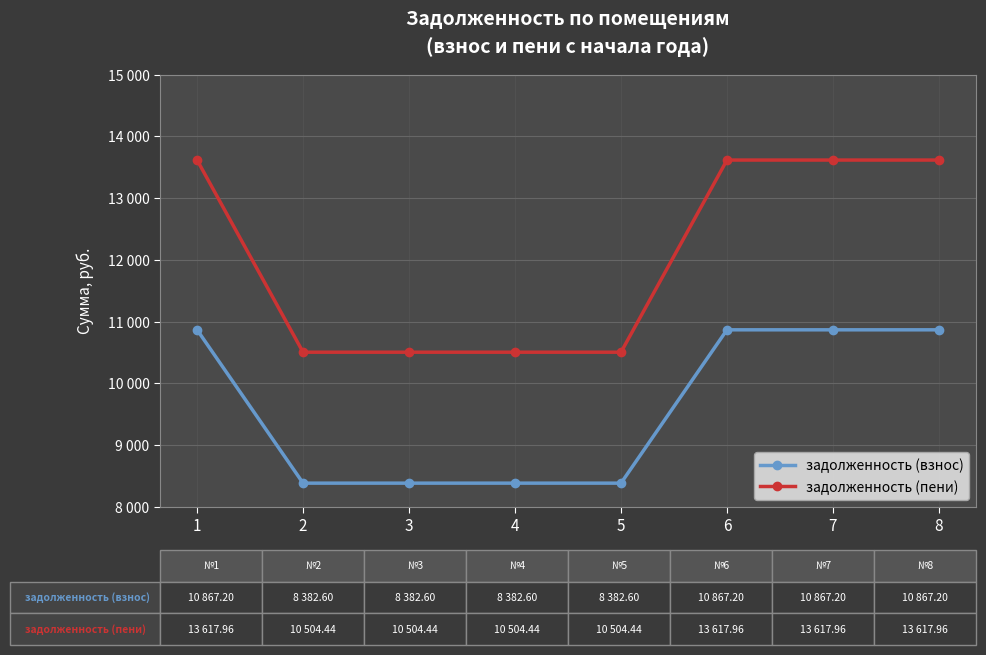

True or false: задолженность (взнос) has more than 1 interior local peaks.

False